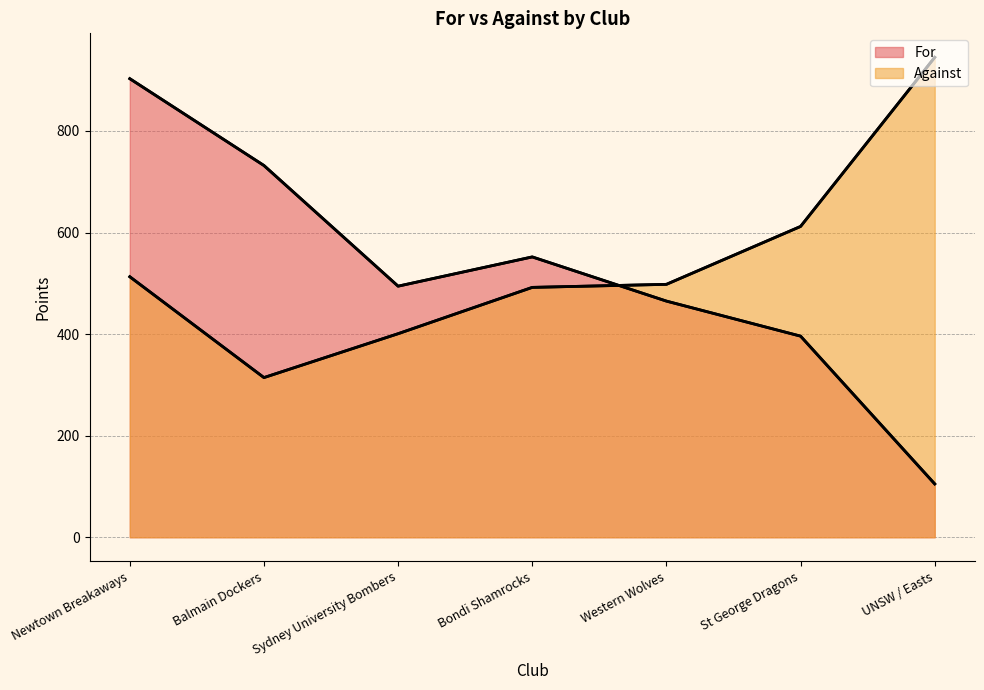

Is it true that For equals 396.0 at St George Dragons?

True